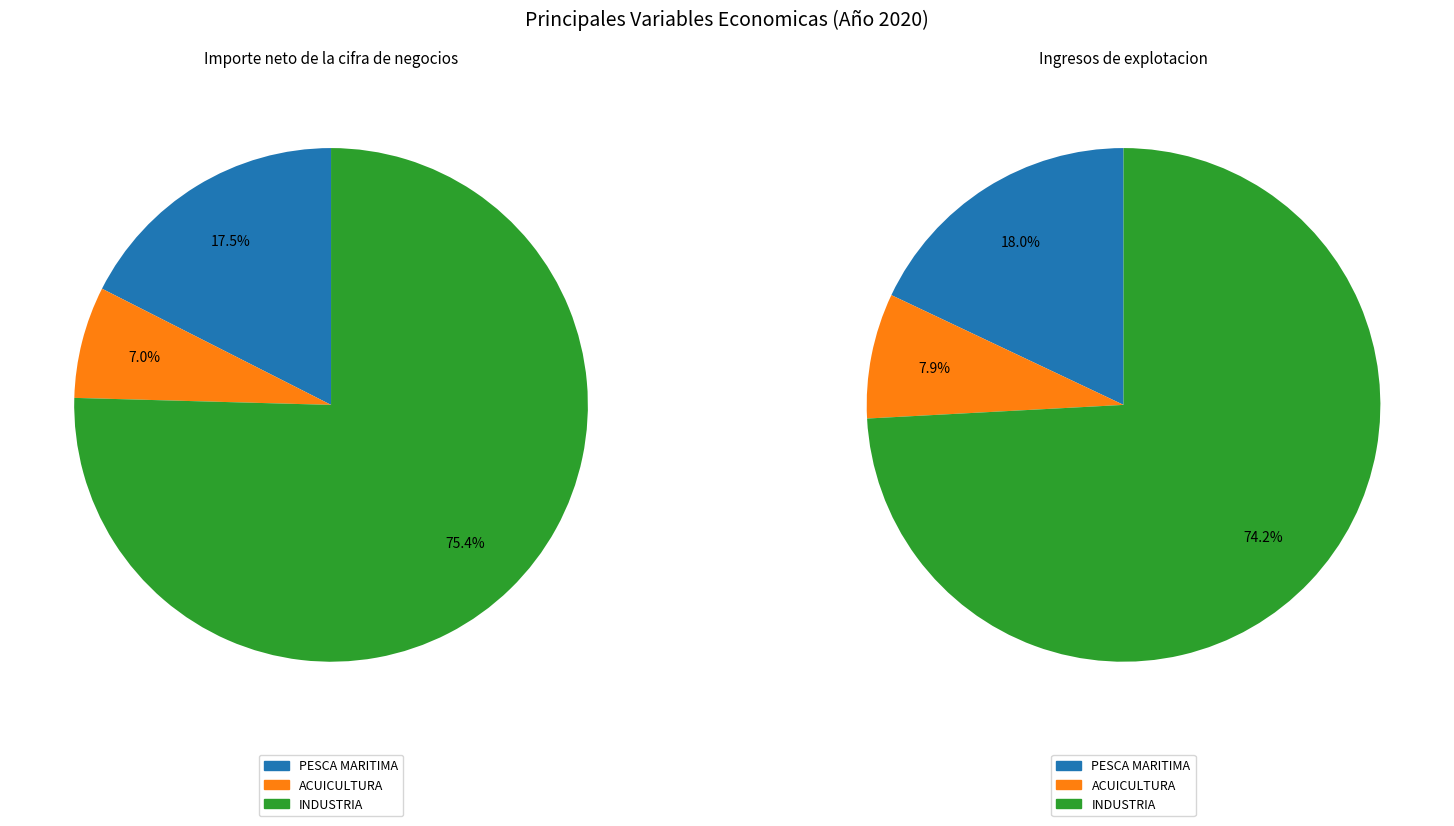

Is it true that PESCA MARITIMA is 18% of the pie?

True